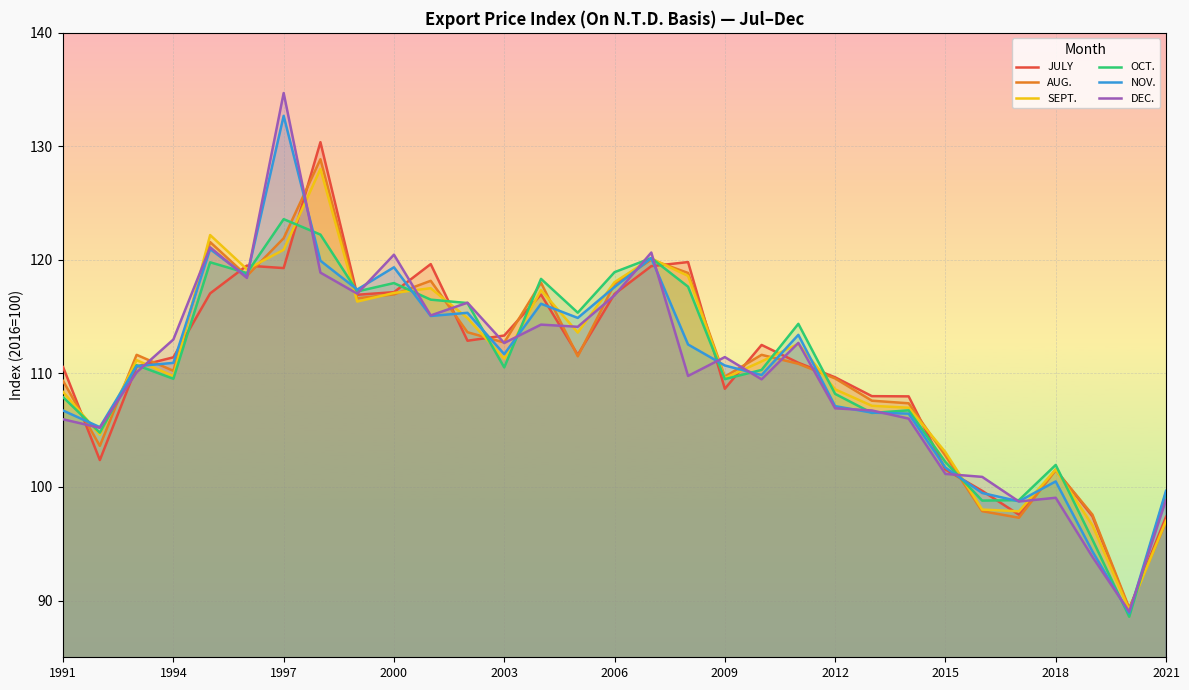

In SEPT., how many points are higher than both neighbors (excluding endpoints)?

8